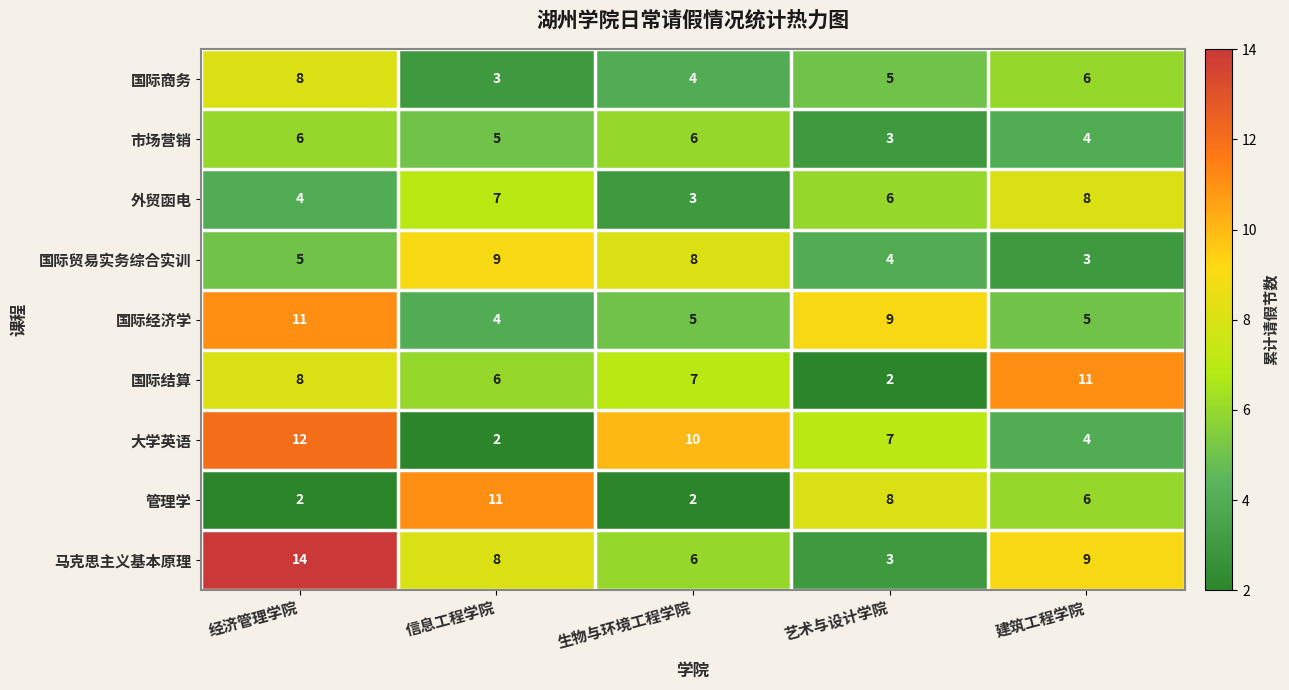

At how many categories does at least one series exceed 4?

5